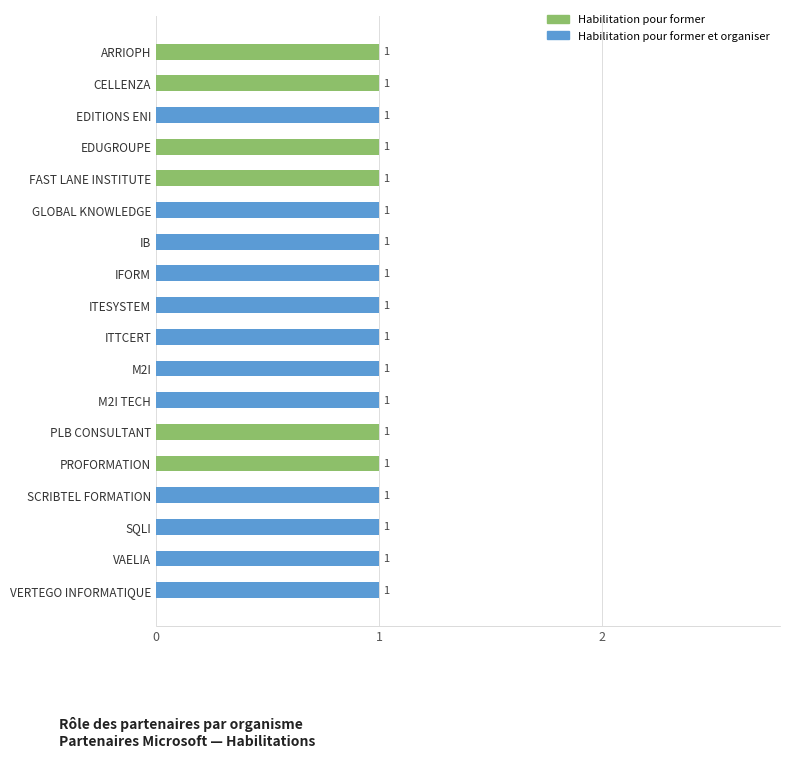

What is the sum of all Habilitation pour former values?

6